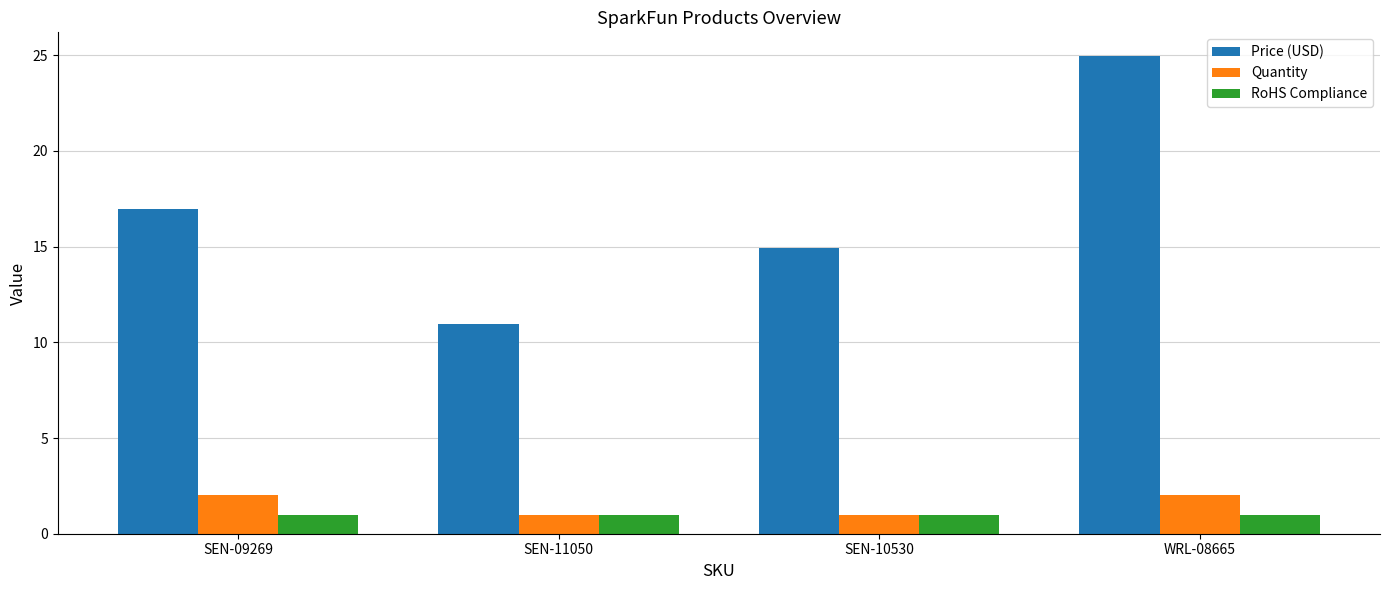

How many bars are there in each group?

3